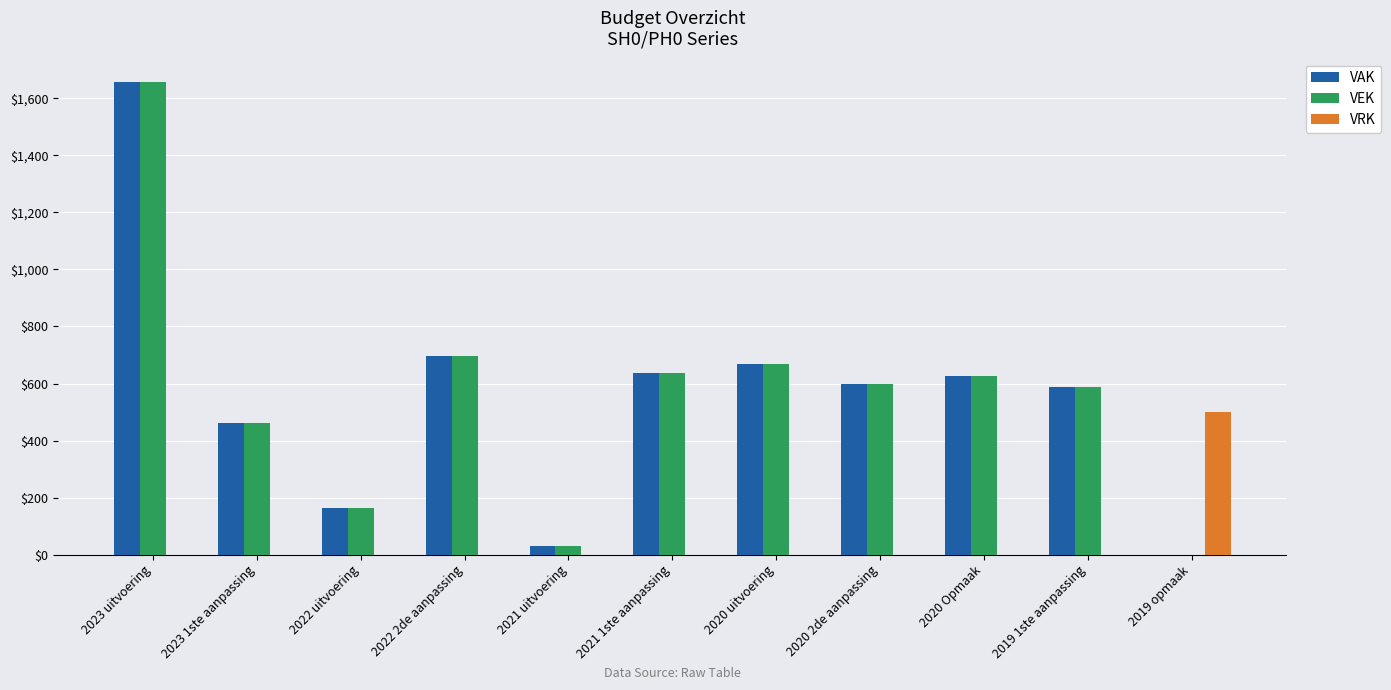

What is the sum of all VAK values?

6125